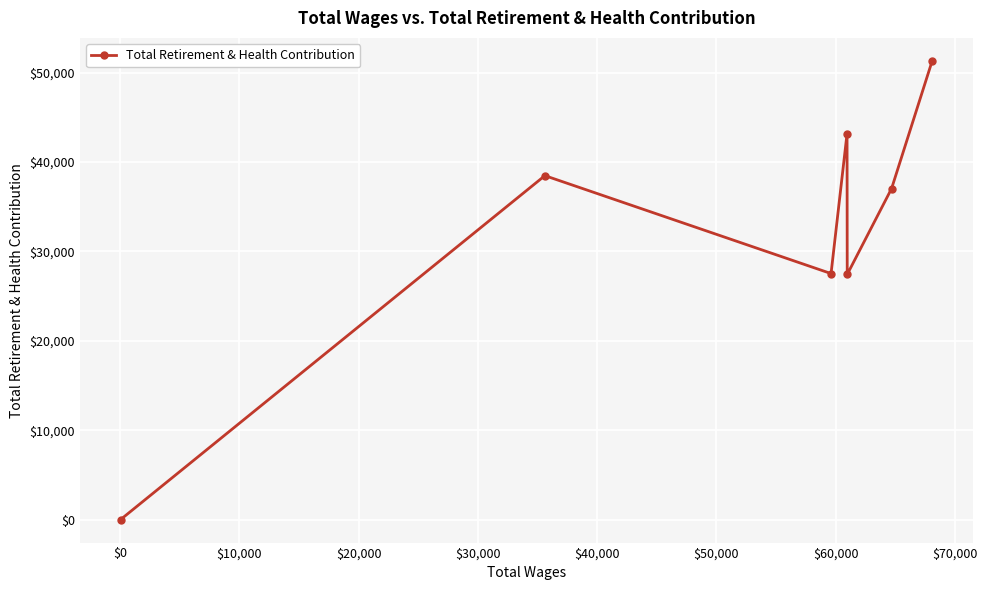

What is the difference between the maximum and second lowest values?

23886